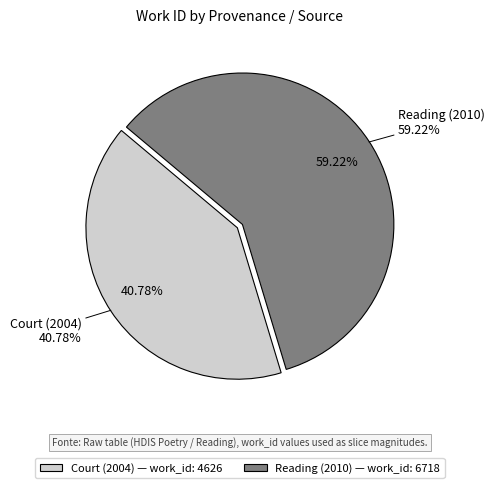

How many segments does this pie chart have?

2